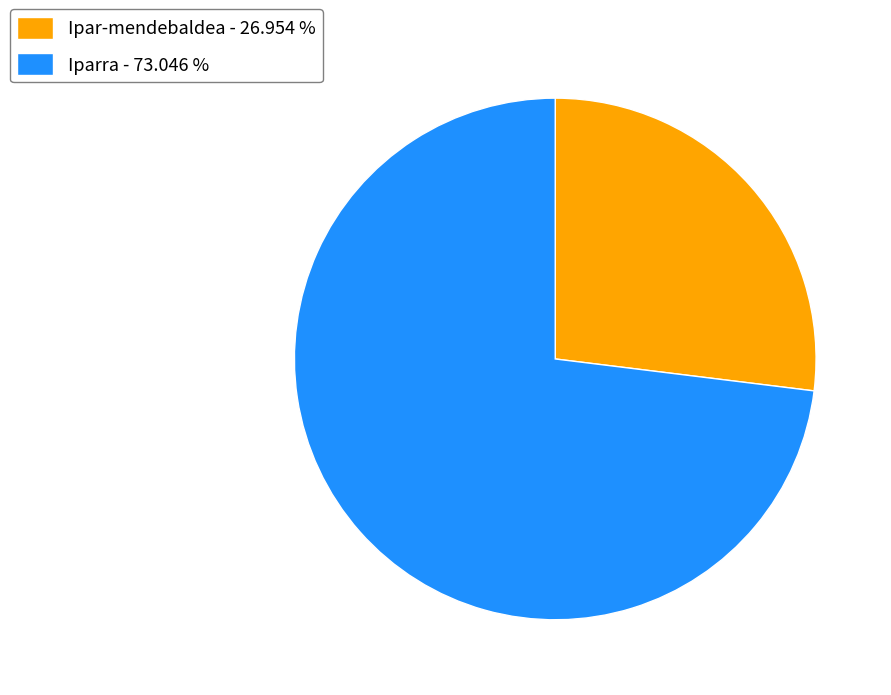

Which has a higher value, Ipar-mendebaldea - 26.954 % or Iparra - 73.046 %?

Iparra - 73.046 %